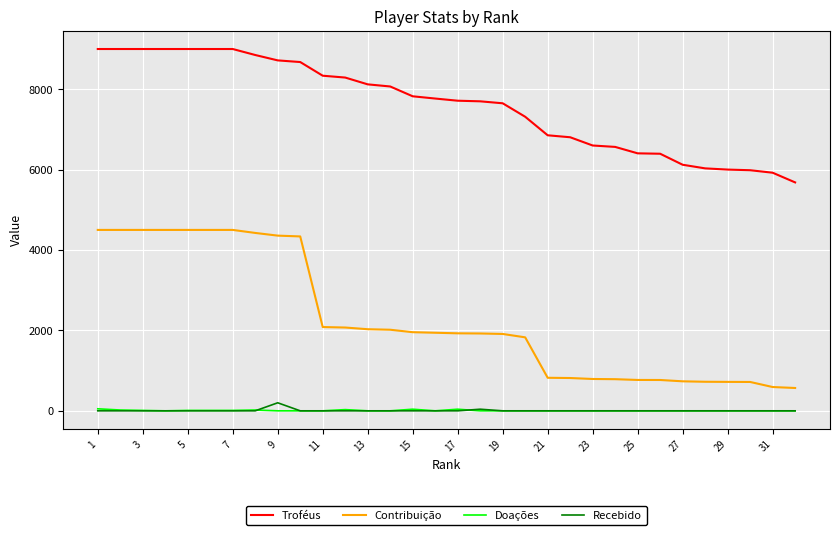

Which series has the widest spread of values?

Contribuição